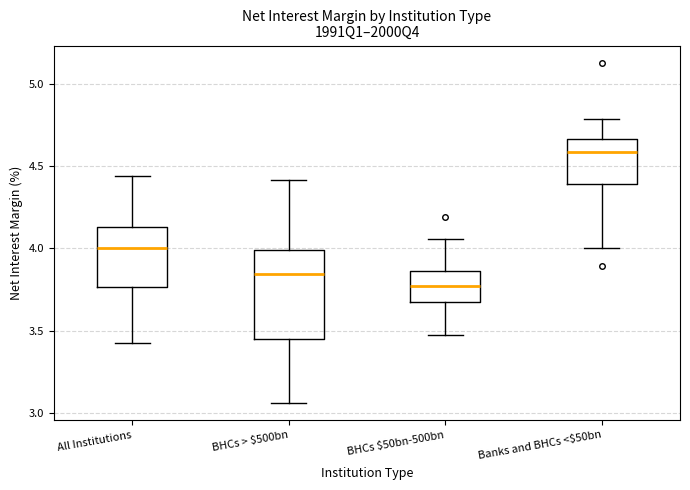

Which box's median line is the lowest?

BHCs $50bn-500bn